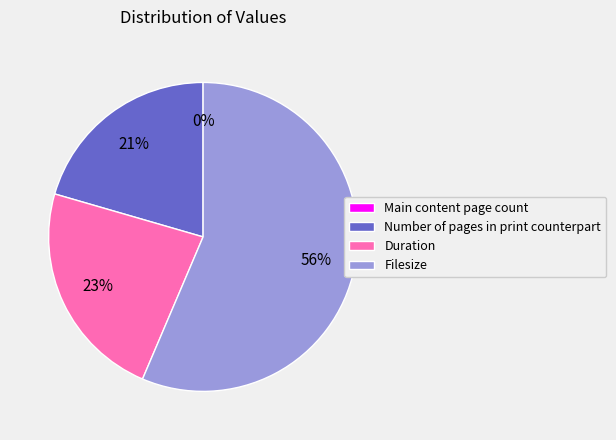

What is the smallest slice in the pie chart?

Main content page count